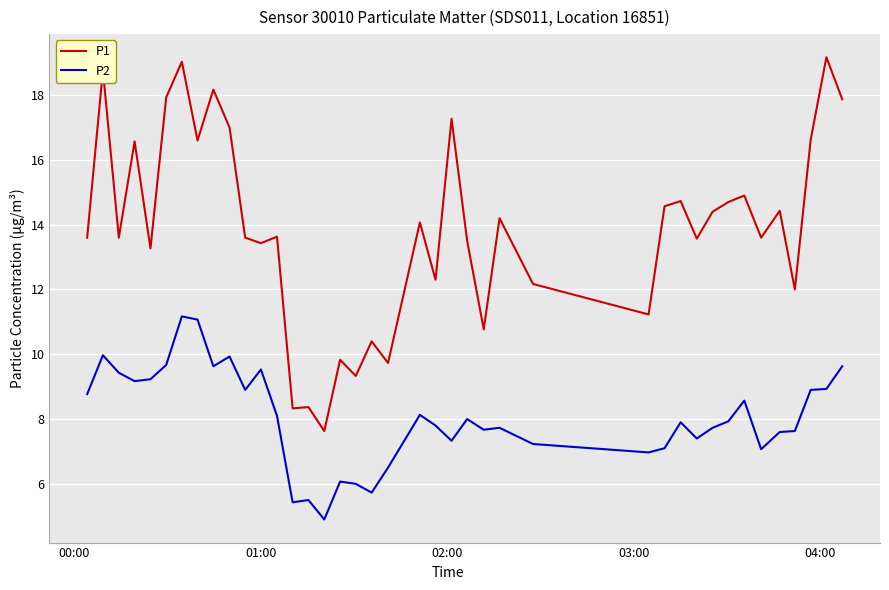

How many lines are shown in the chart?

2